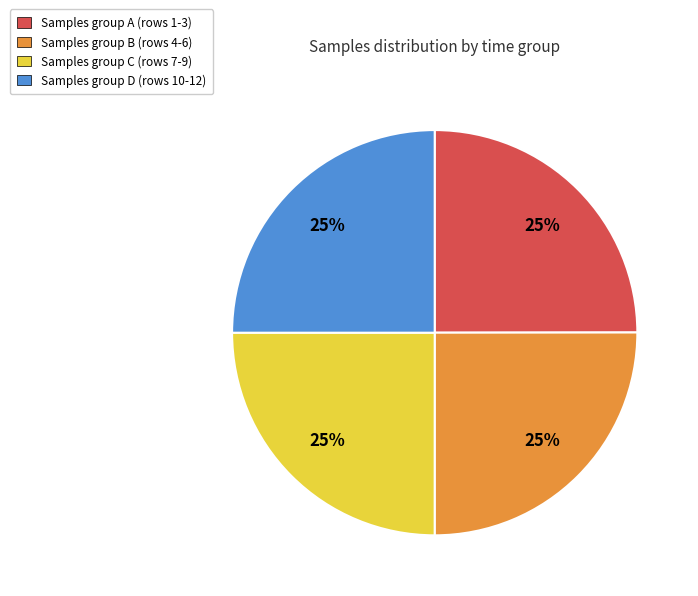

Is there any slice that represents more than half of the pie?

No